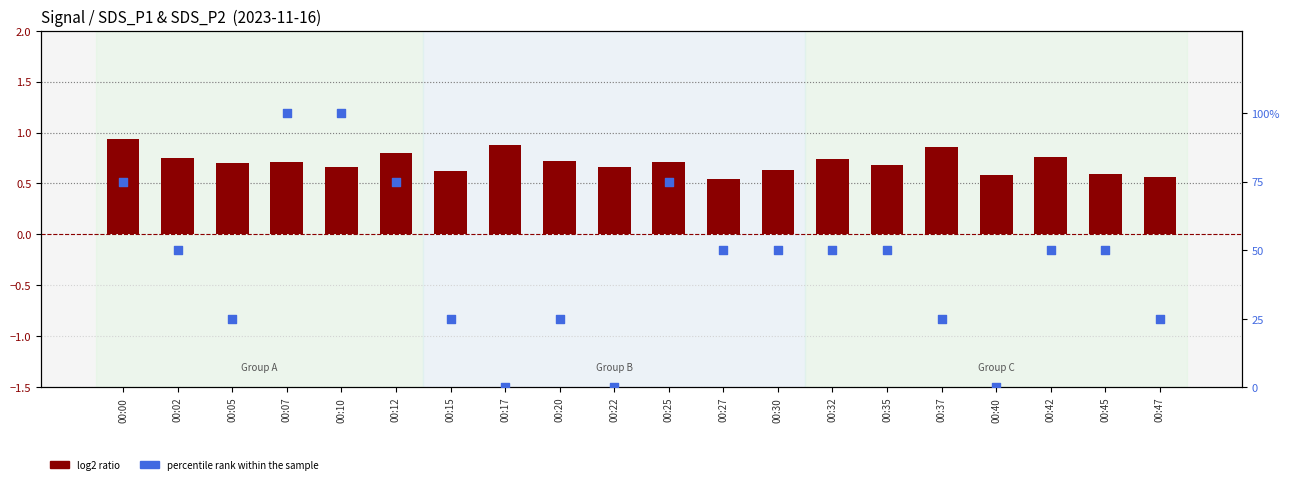

What are all the series names shown in the legend?

log2 ratio, percentile rank within the sample